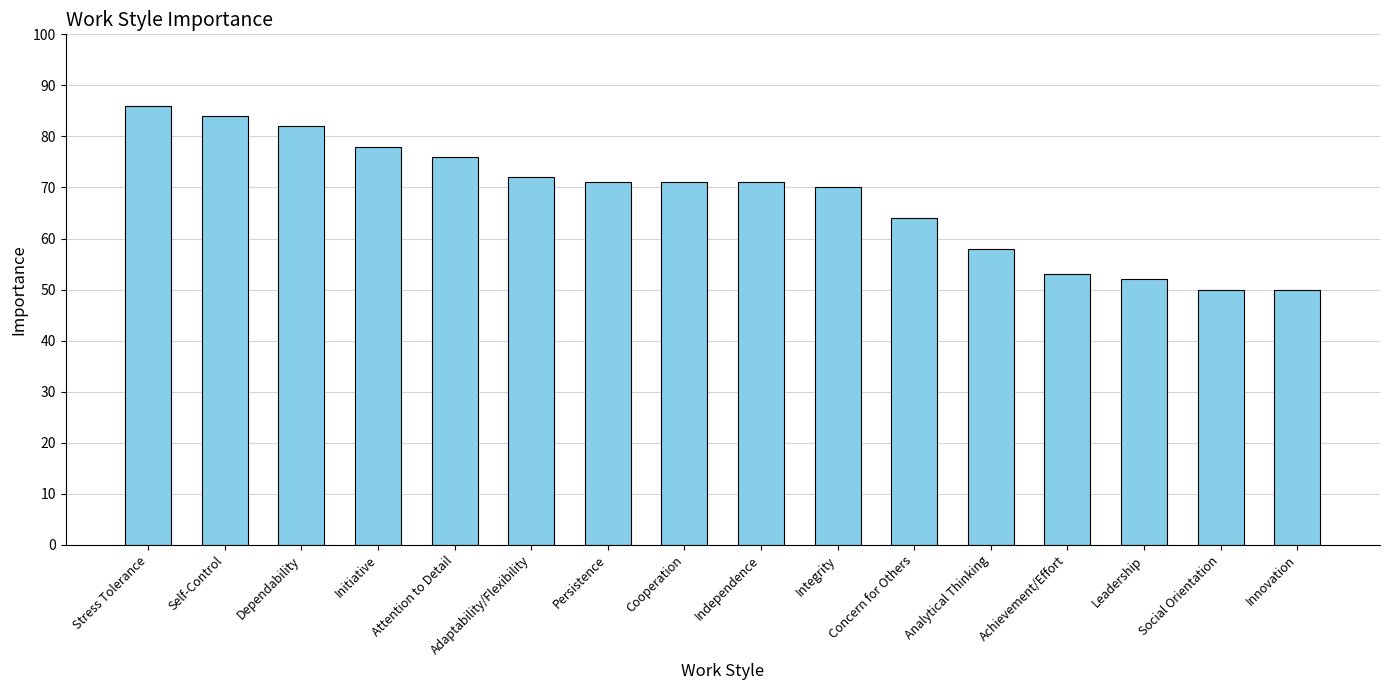

Where does the data first go above 71?

Stress Tolerance